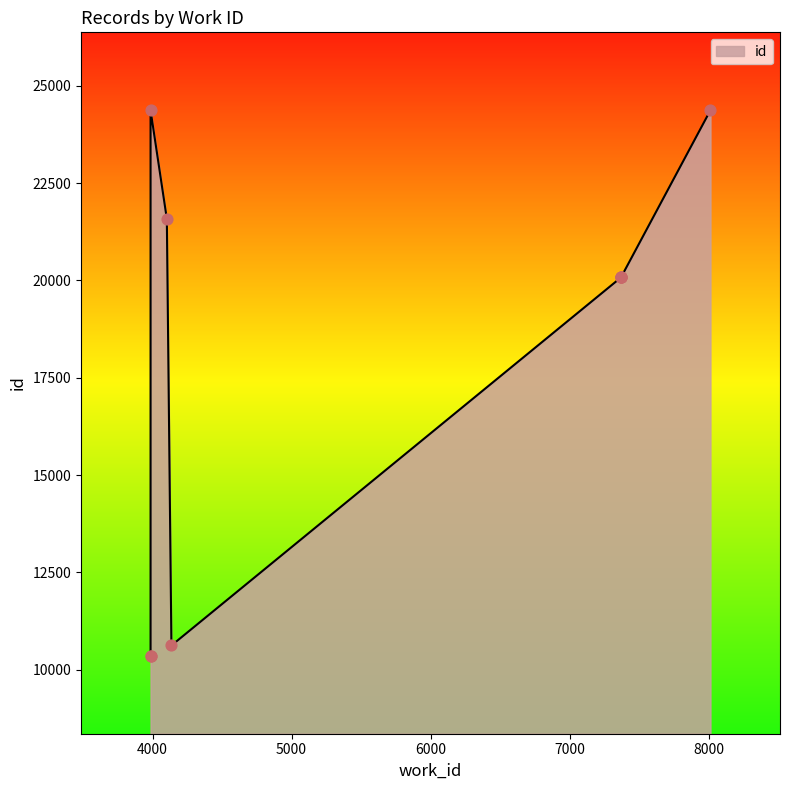

Which has a higher value, 3986 or 7370?

7370